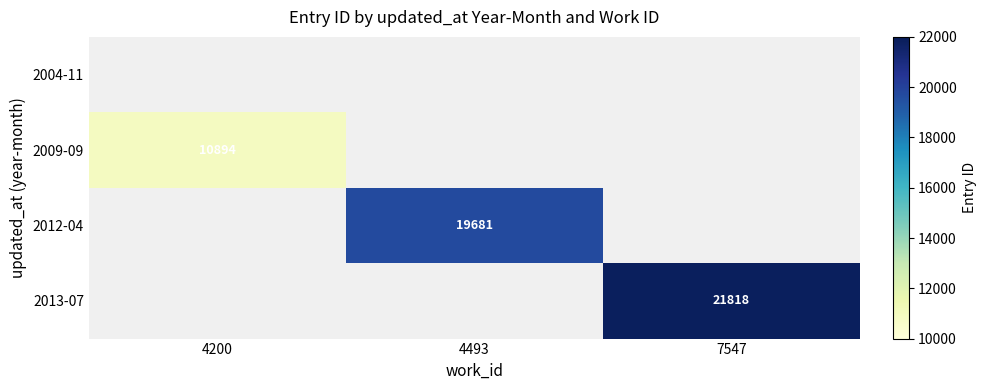

What is the greatest value displayed?

21818.0